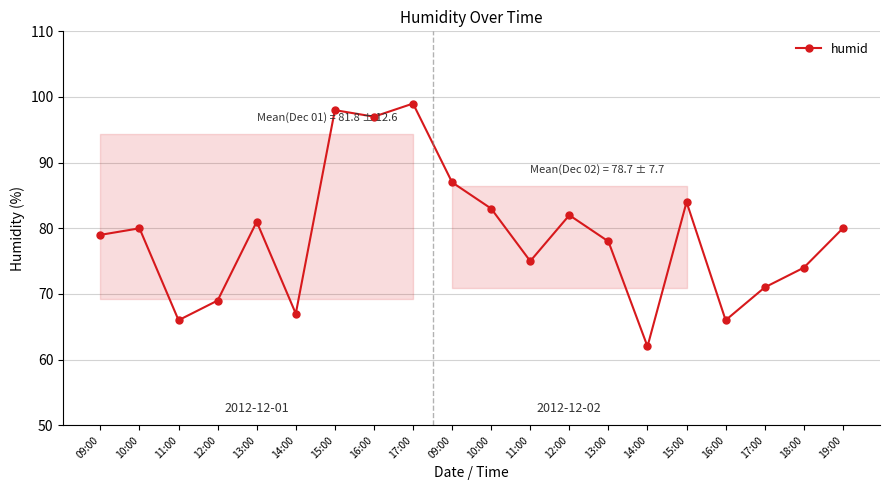

Does the chart have visible grid lines?

Yes